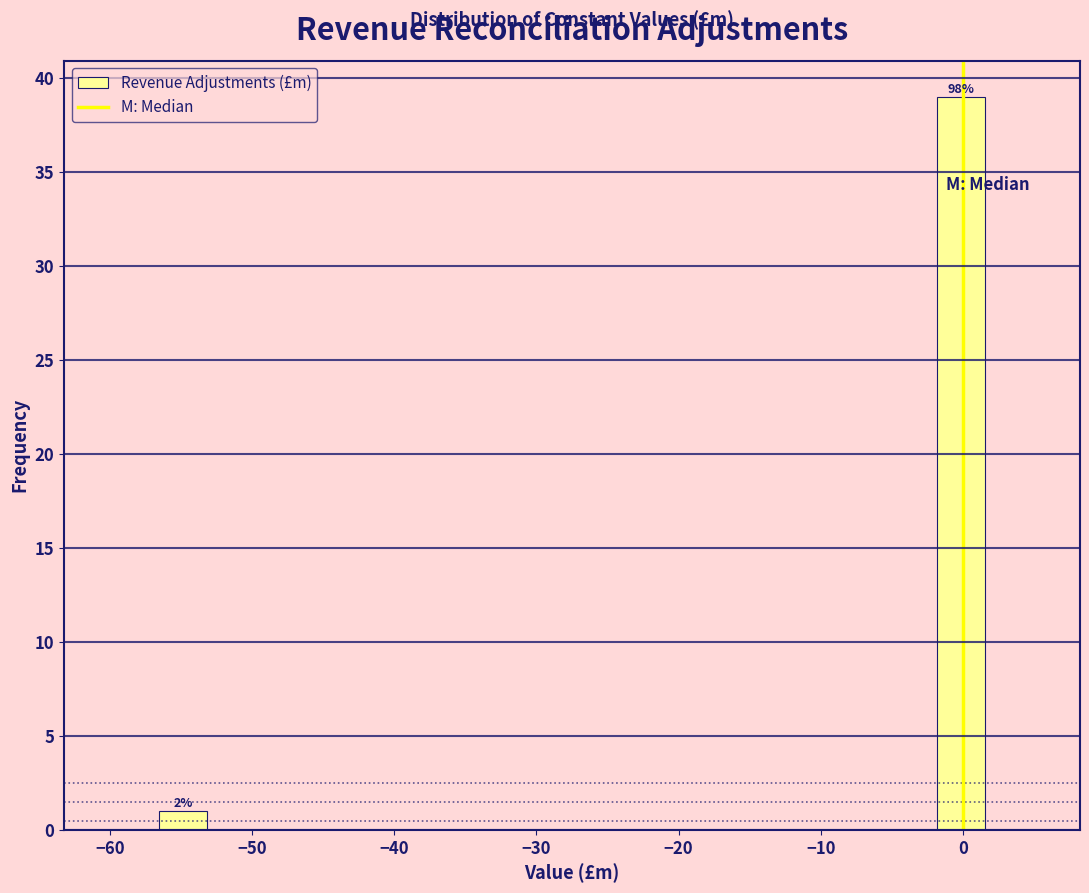

Read against the x-axis, roughly where is the centre of the tallest bar?

0